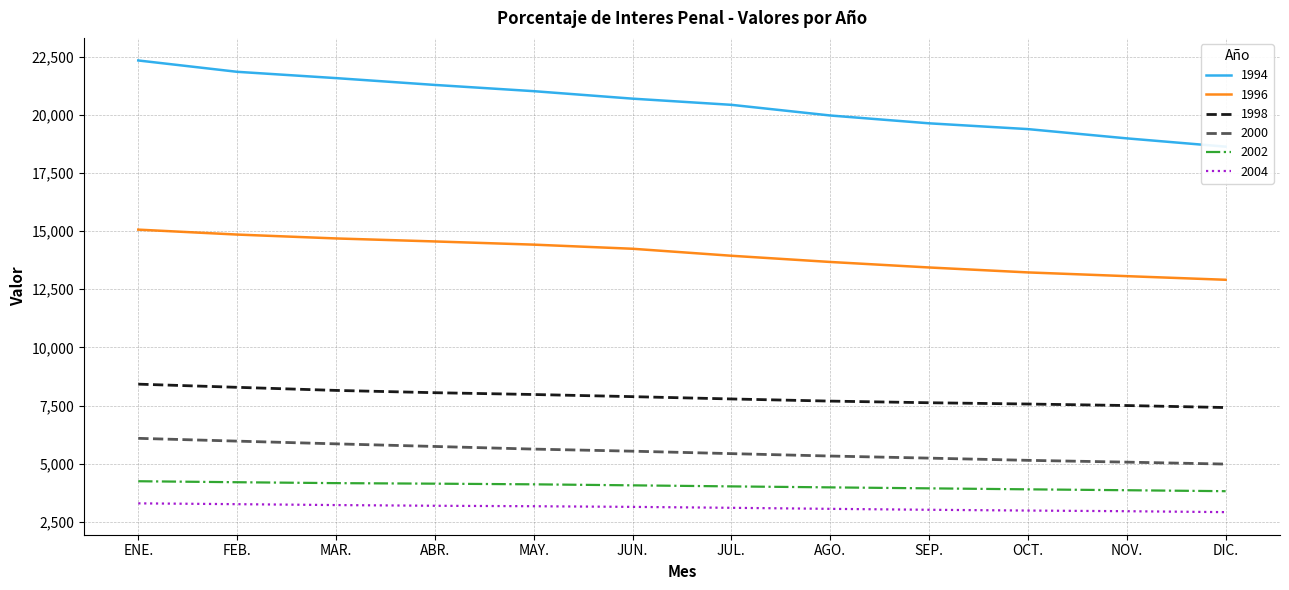

How many lines are shown in the chart?

6